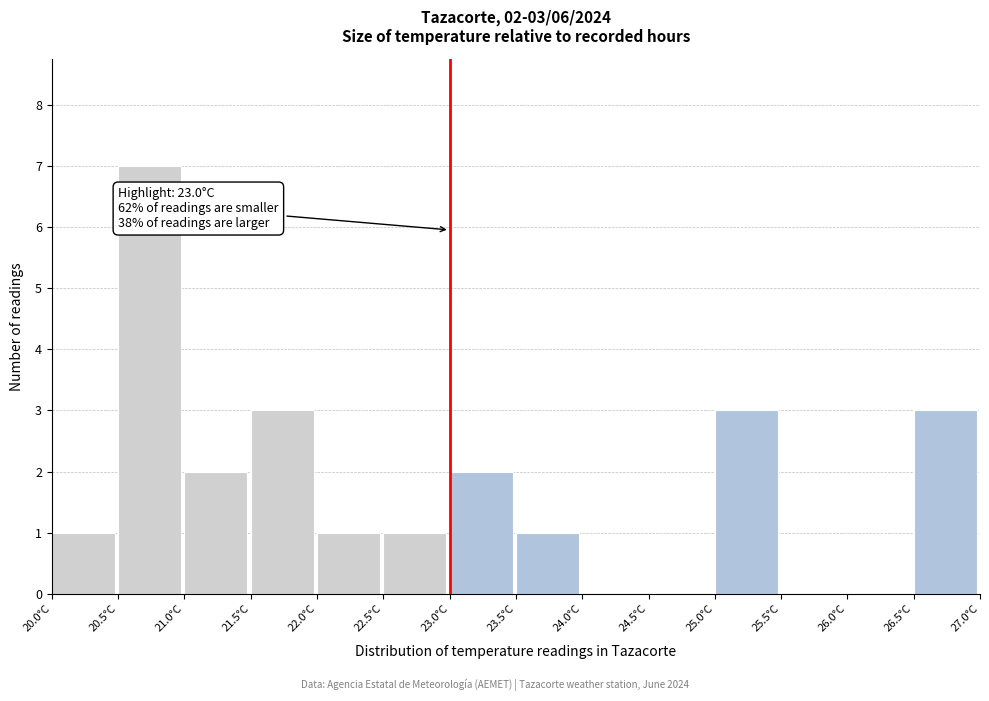

Over which range of the x-axis is the bar tallest?

20.5 to 21.0